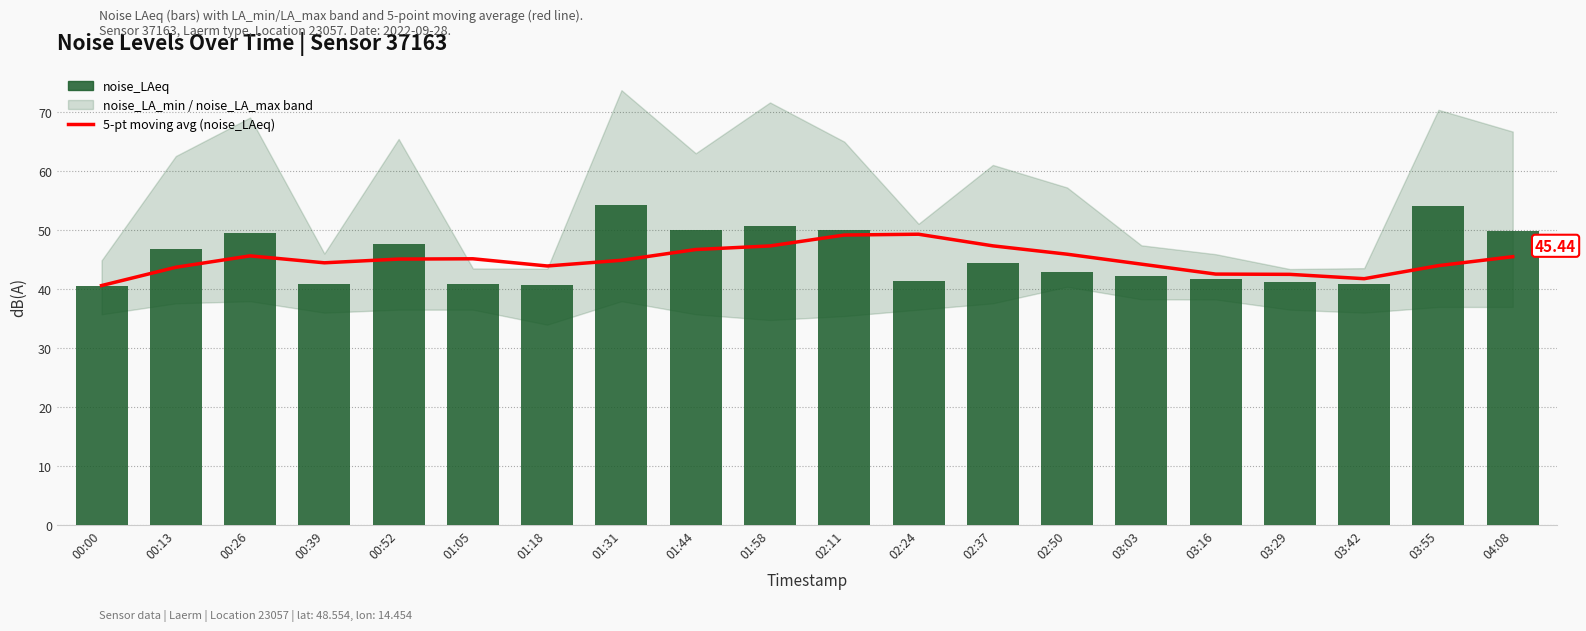

At which category does the chart reach its peak across all series?

01:31